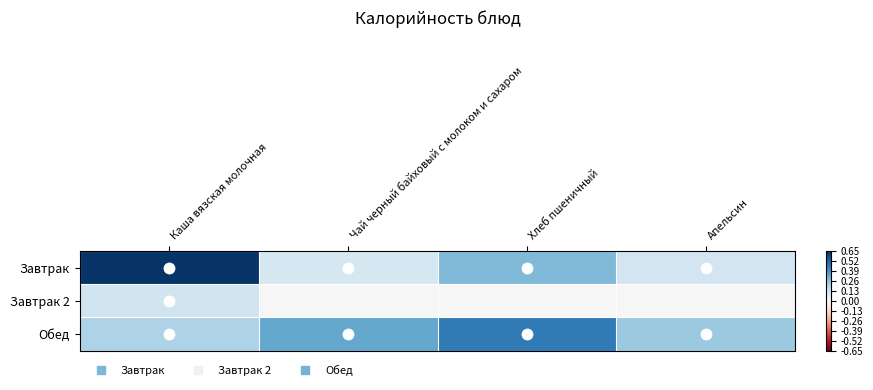

Reading left to right, transcribe all the data shown in this chart.

Завтрак: Каша вязская молочная=0.6	Чай черный байховый с молоком и сахаром=0.1	Хлеб пшеничный=0.3	Апельсин=0.1
Завтрак 2: Каша вязская молочная=0.1	Чай черный байховый с молоком и сахаром=0.0	Хлеб пшеничный=0.0	Апельсин=0.0
Обед: Каша вязская молочная=0.2	Чай черный байховый с молоком и сахаром=0.3	Хлеб пшеничный=0.5	Апельсин=0.2